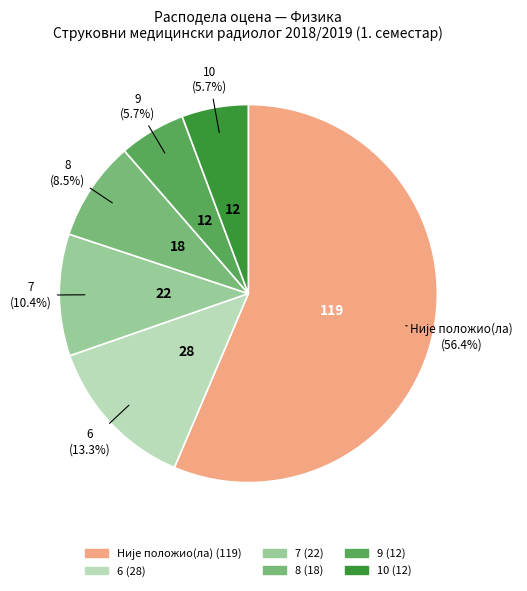

What portion of the pie excludes 10?

94.3%